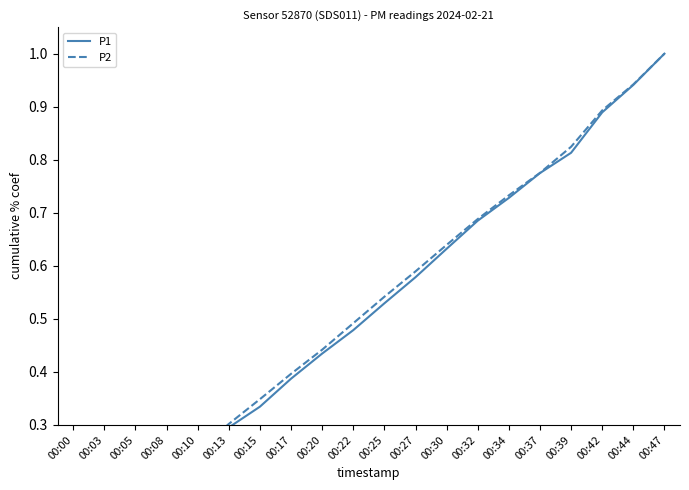

At how many categories does at least one series exceed 0?

20